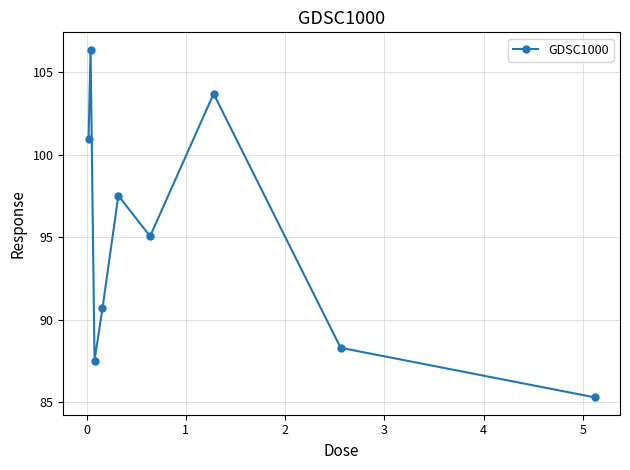

What is the value of the 8th point from the left?

88.3